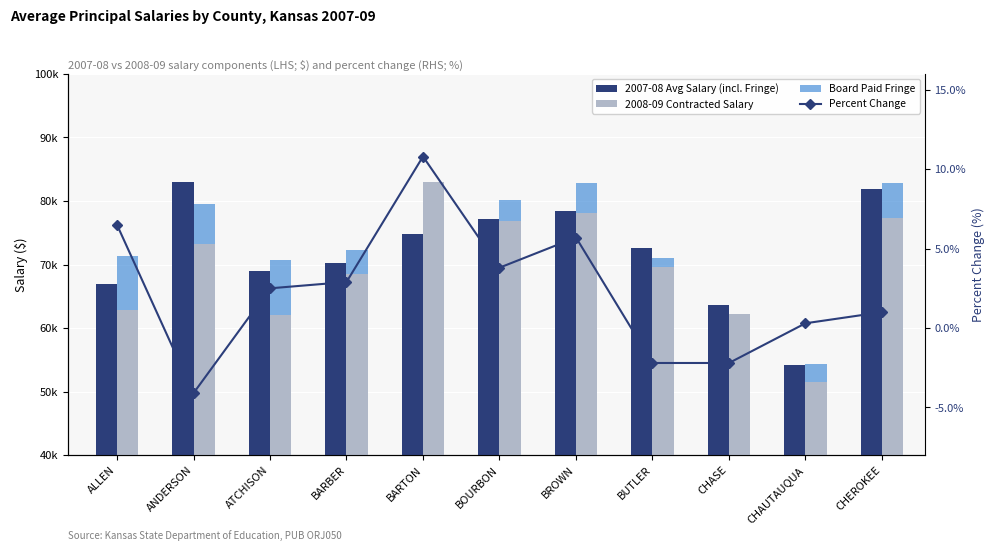

Reading right to left, extract all data points from this chart.

2007-08 Avg Salary (incl. Fringe): 81920.0	54237.0	63607.0	72621.0	78446.0	77222.0	74880.0	70241.0	68960.0	82961.0	66974.0
2008-09 Contracted Salary: 77353.0	51500.0	62227.0	69653.0	78100.0	76773.0	83000.0	68503.0	62019.0	73300.0	62791.0
Board Paid Fringe: 5399.0	2880.0	0.0	1360.0	4795.0	3420.0	0.0	3755.0	8650.0	6300.0	8550.0
Percent Change: 1.0	0.3	-2.2	-2.2	5.7	3.8	10.8	2.9	2.5	-4.1	6.5